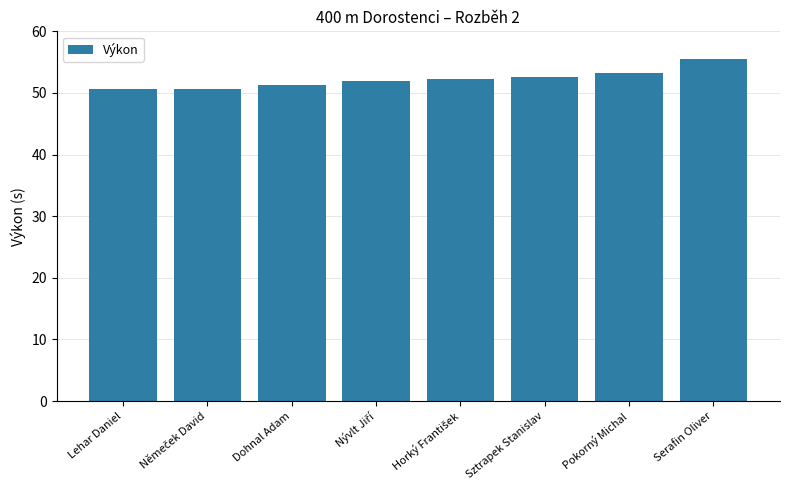

Is it true that the value at Sztrapek Stanislav is 92.8?

False